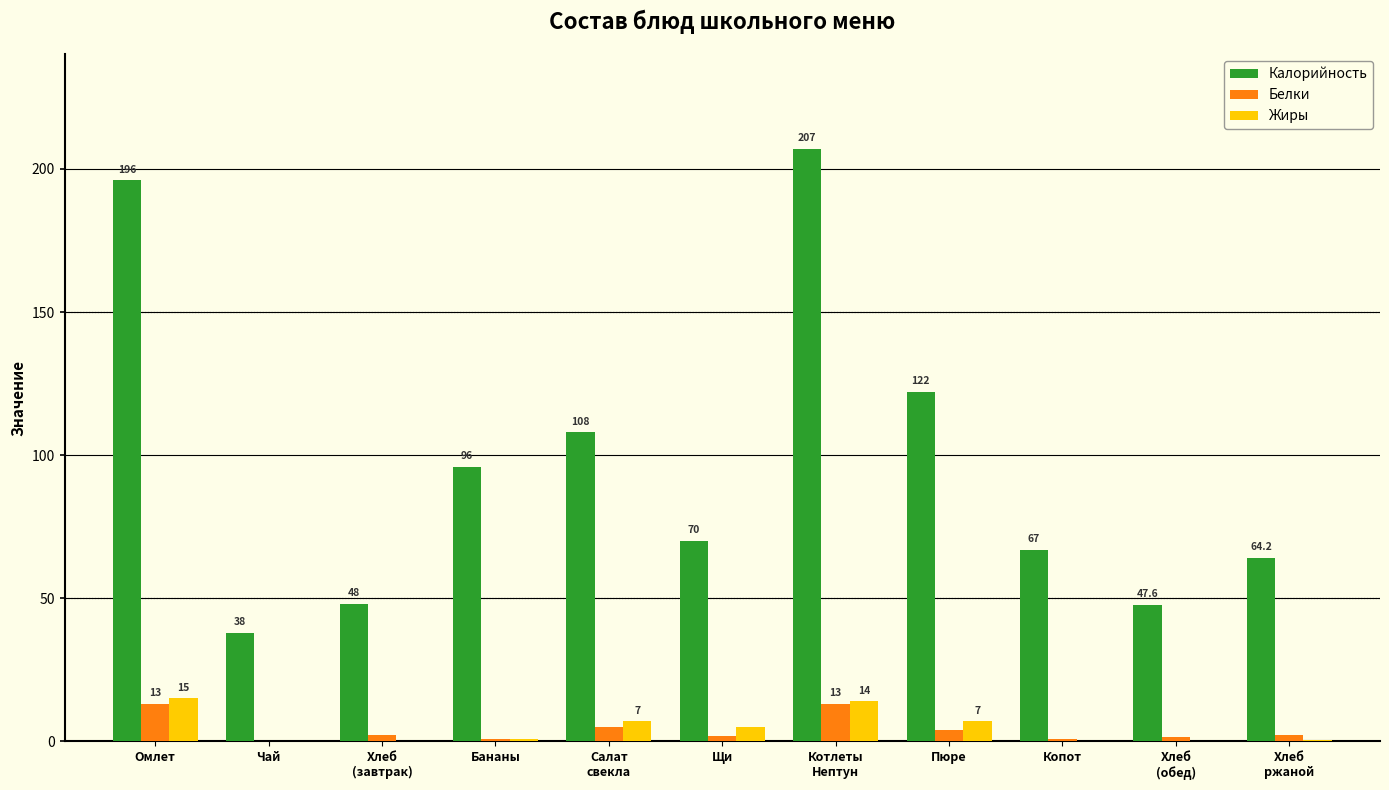

Is the value of Калорийность at Хлеб
(завтрак) greater than the value of Белки at Хлеб
ржаной?

Yes